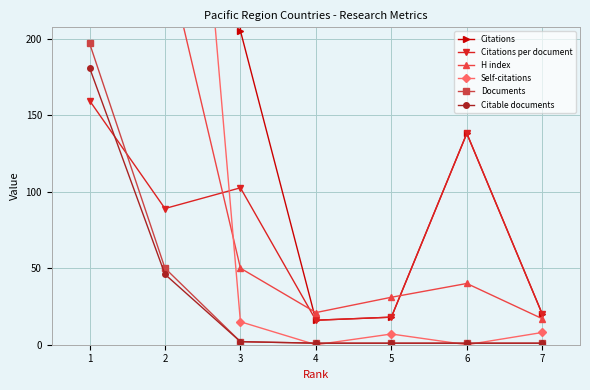

How many lines are shown in the chart?

6